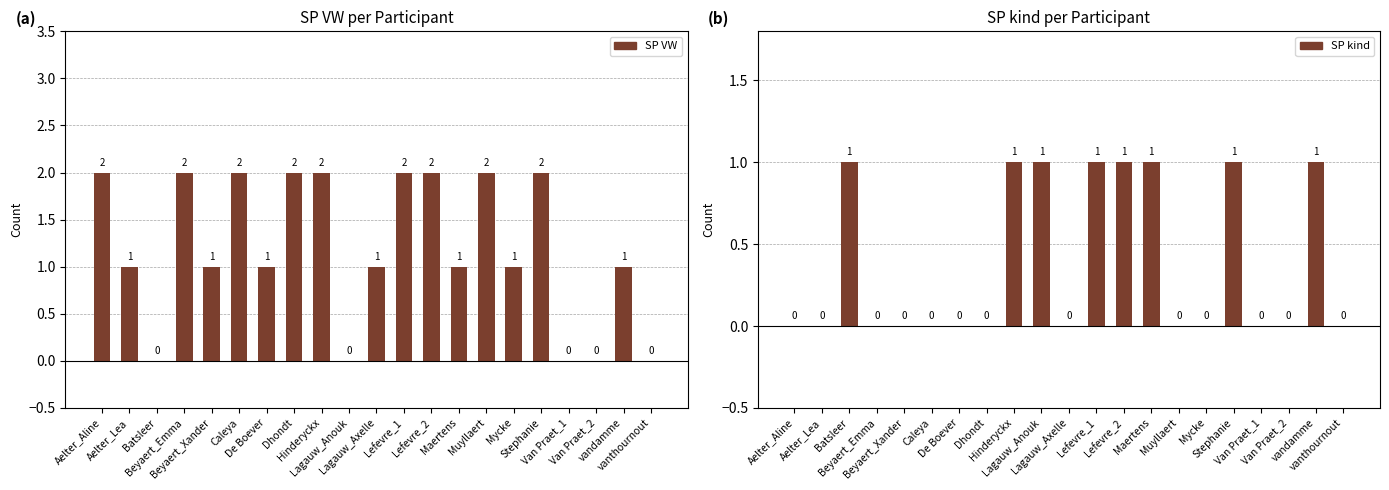

Which series changed the most between Maertens and Van Praet_2?

SP VW